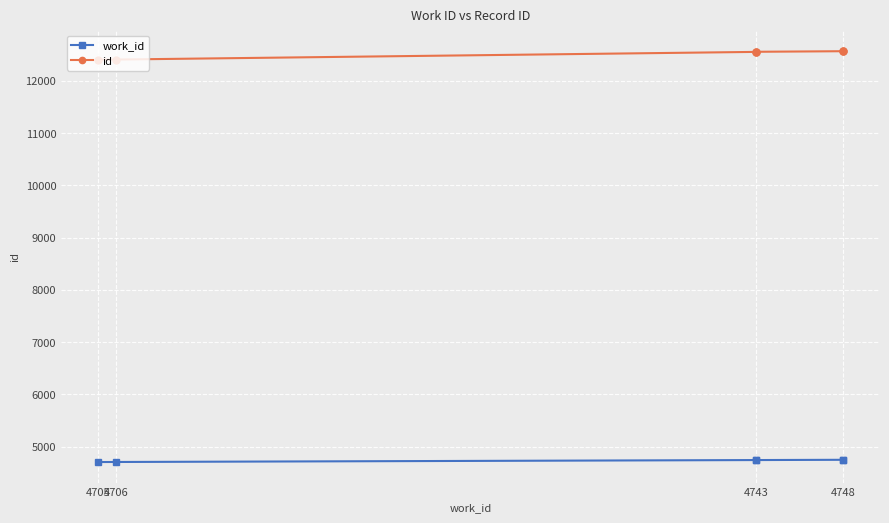

Rank the series by their average value, from highest to lowest.

id, work_id